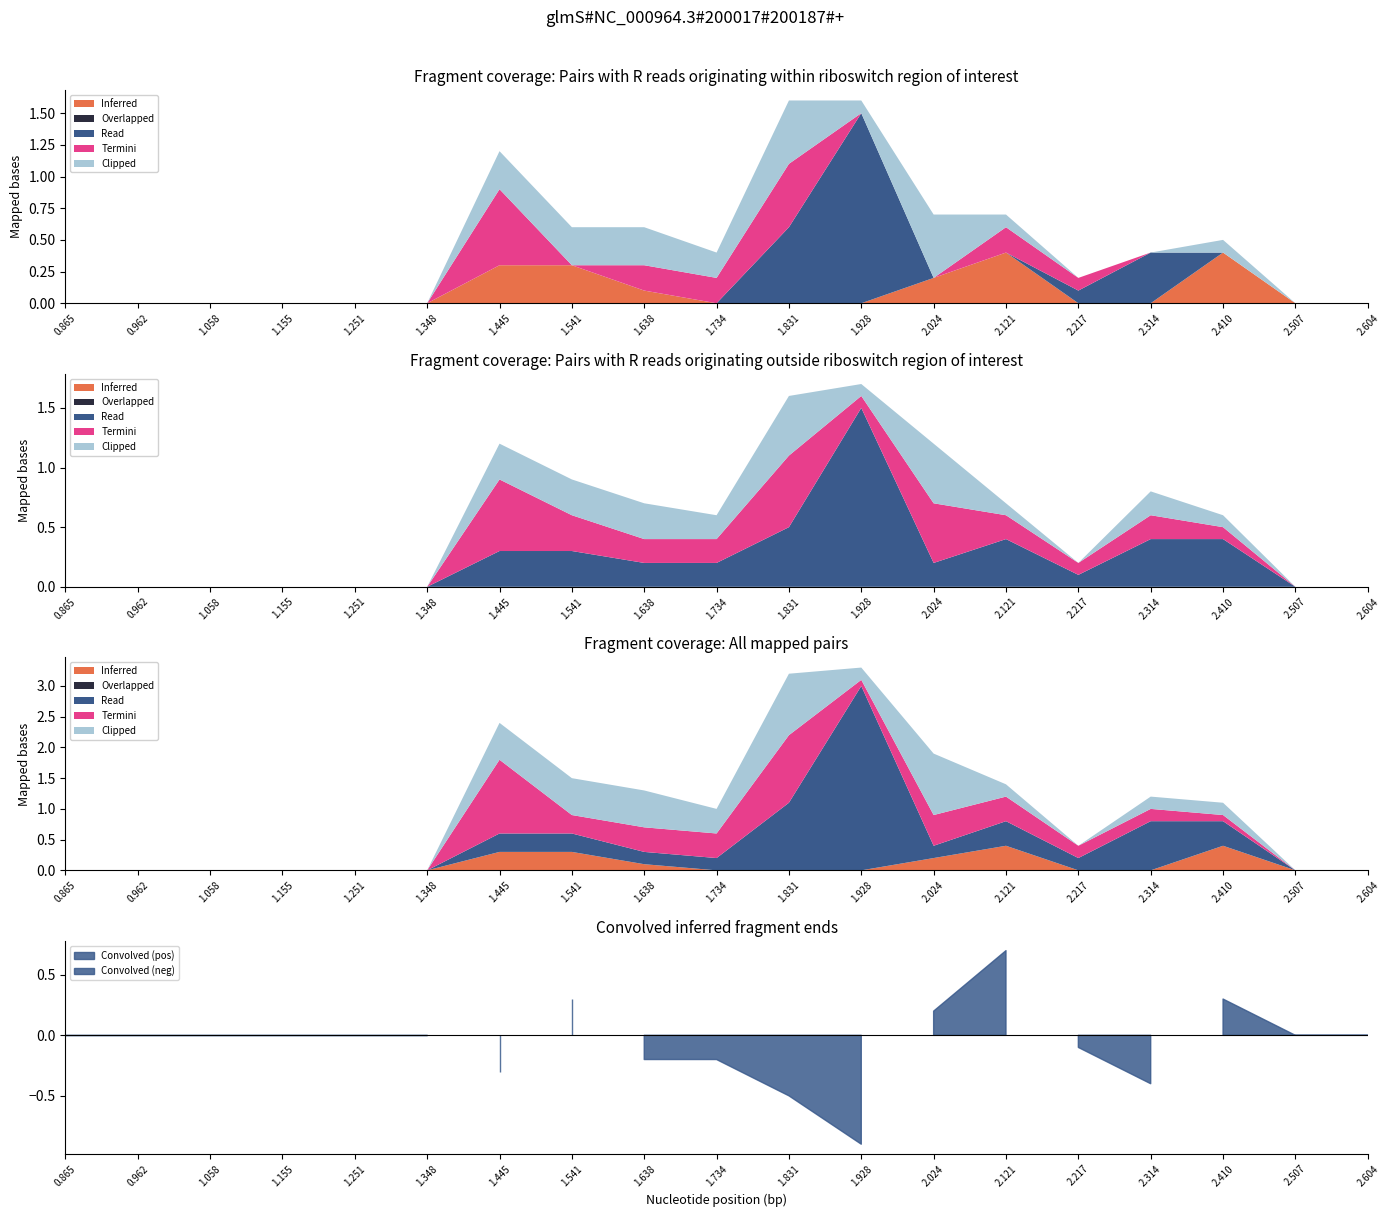

What position from the left is 0.865?

1